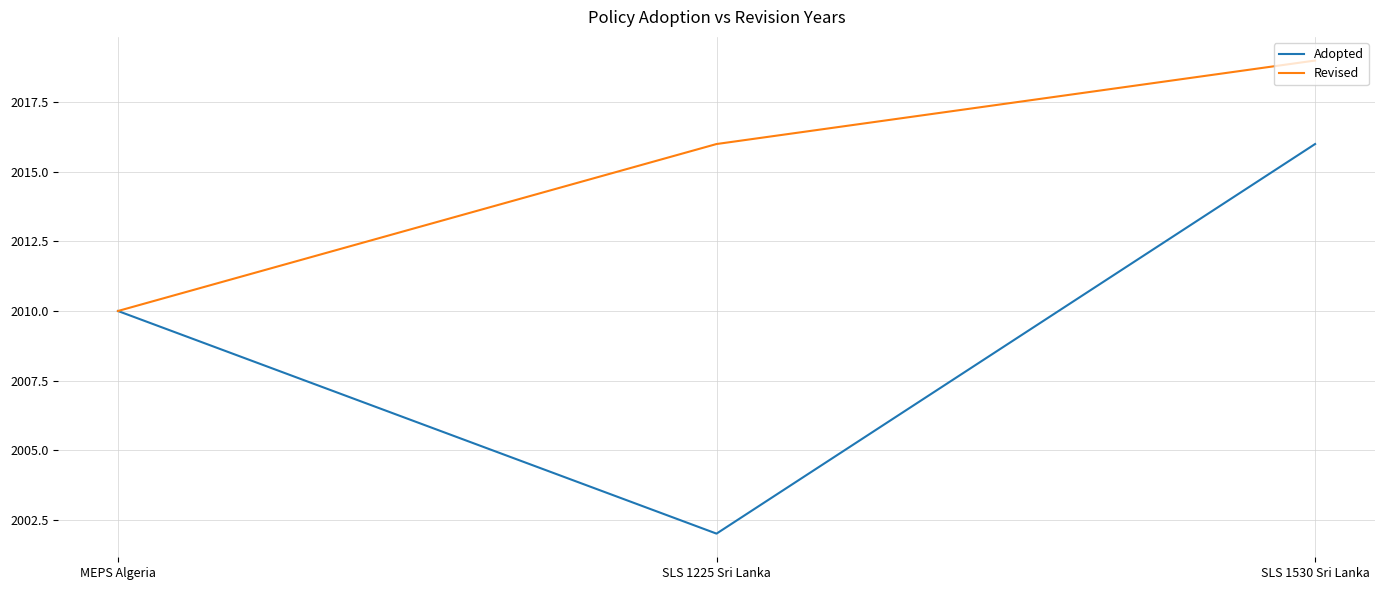

Is it true that Revised equals 2010 at MEPS Algeria?

True